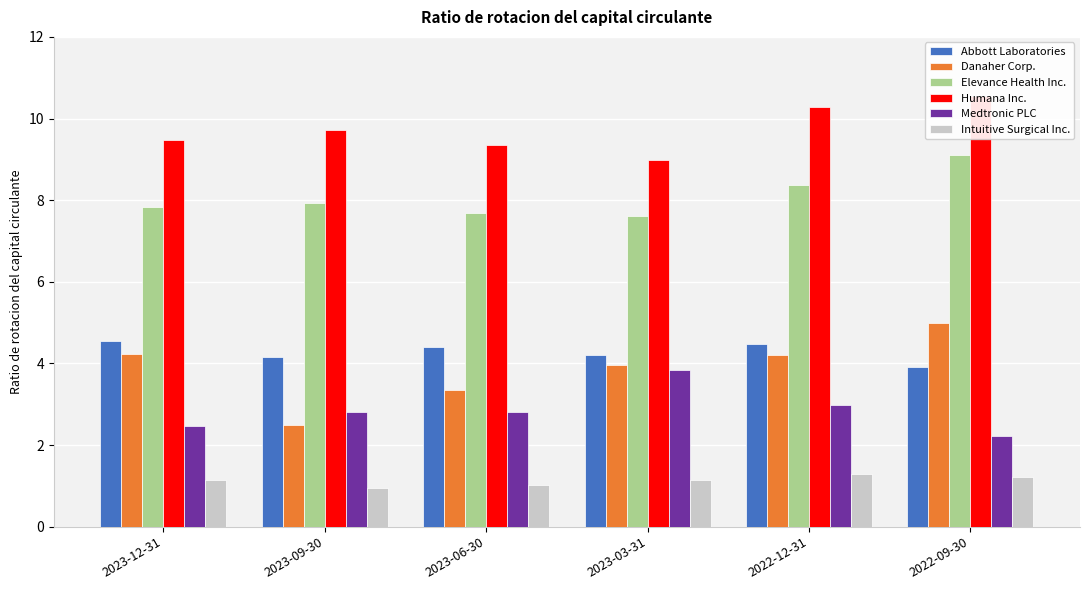

Count the number of data series in this chart.

6